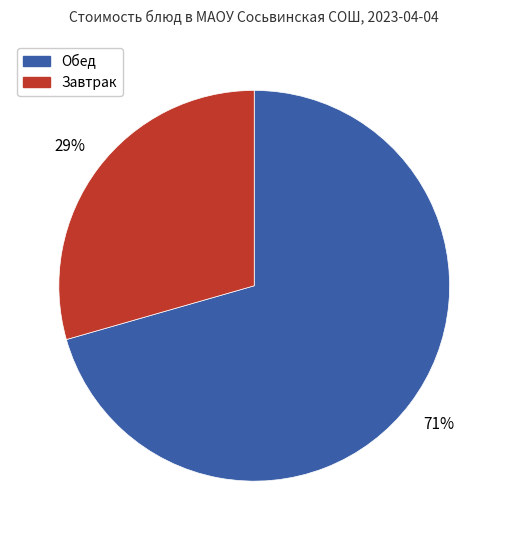

Between Обед and Завтрак, which is larger?

Обед